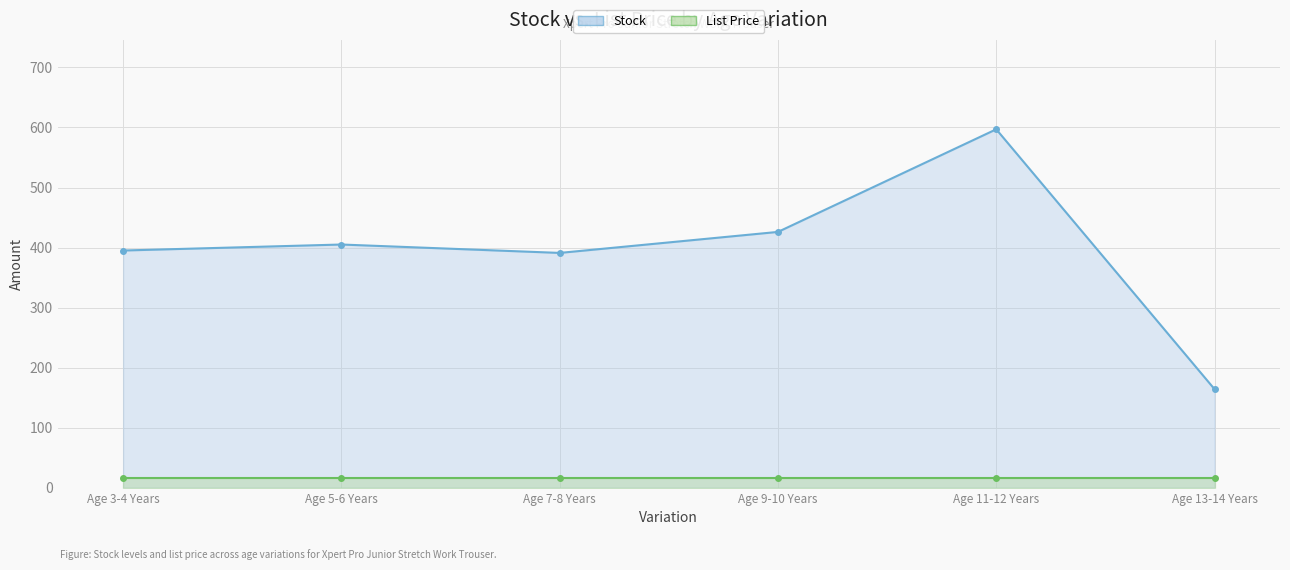

List the labels in order of value, smallest first.

Age 13-14 Years, Age 7-8 Years, Age 3-4 Years, Age 5-6 Years, Age 9-10 Years, Age 11-12 Years